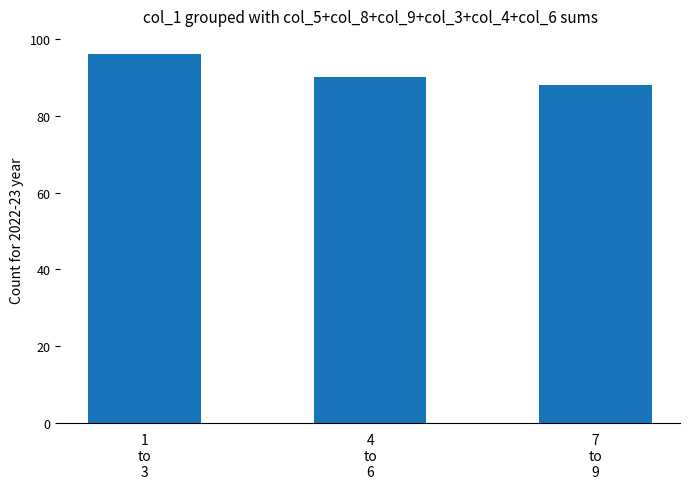

Which has a higher value, 7
to
9 or 1
to
3?

1
to
3